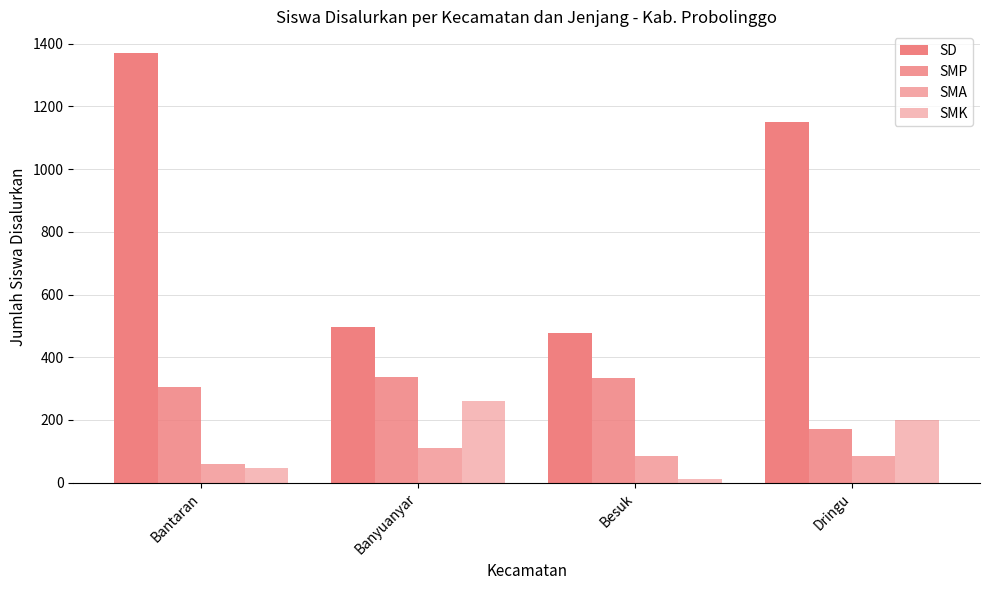

How many series are shown in this chart?

4